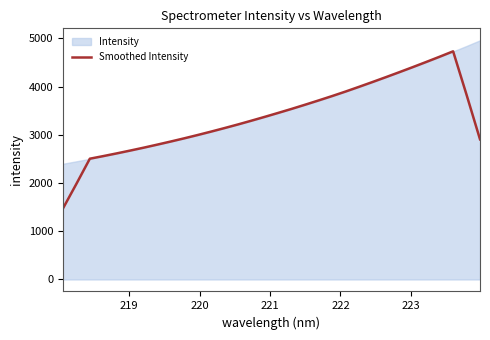

What is the lowest value of the Smoothed Intensity series?

1469.9